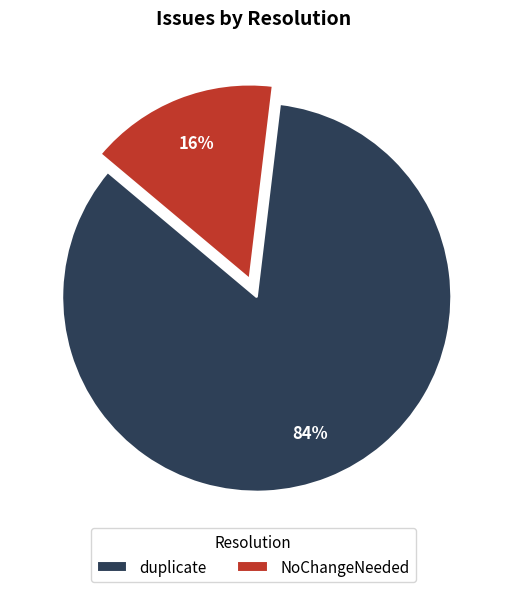

Which category has the smallest portion of the pie?

NoChangeNeeded